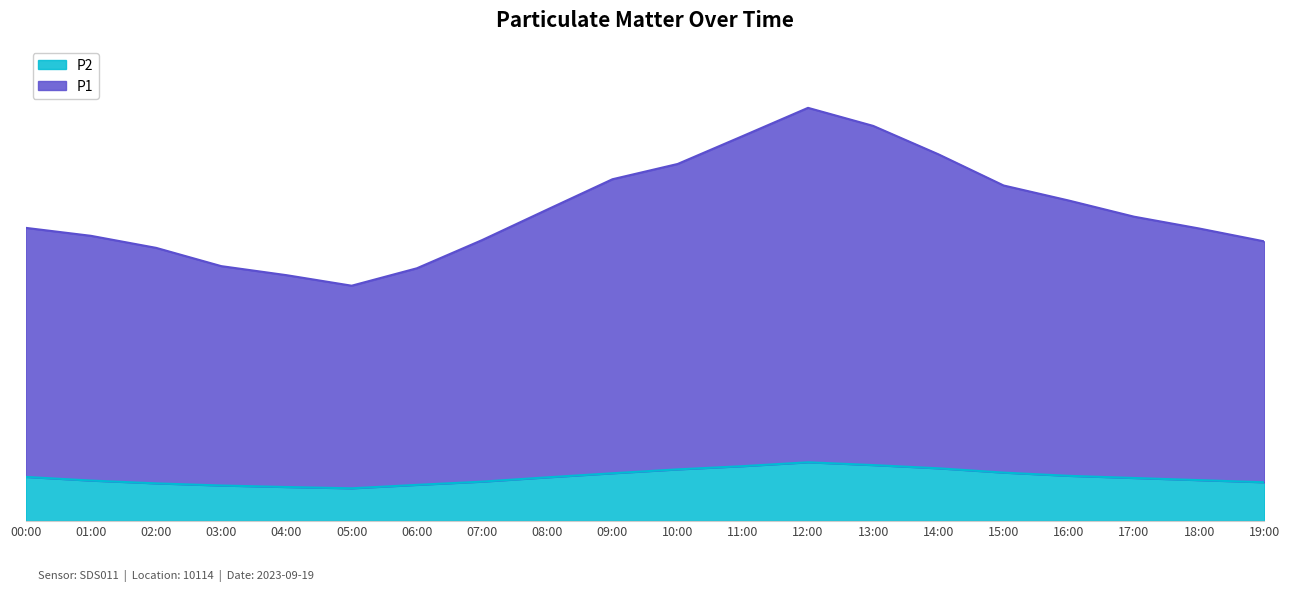

Which has a higher value, 18:00 or 13:00?

13:00